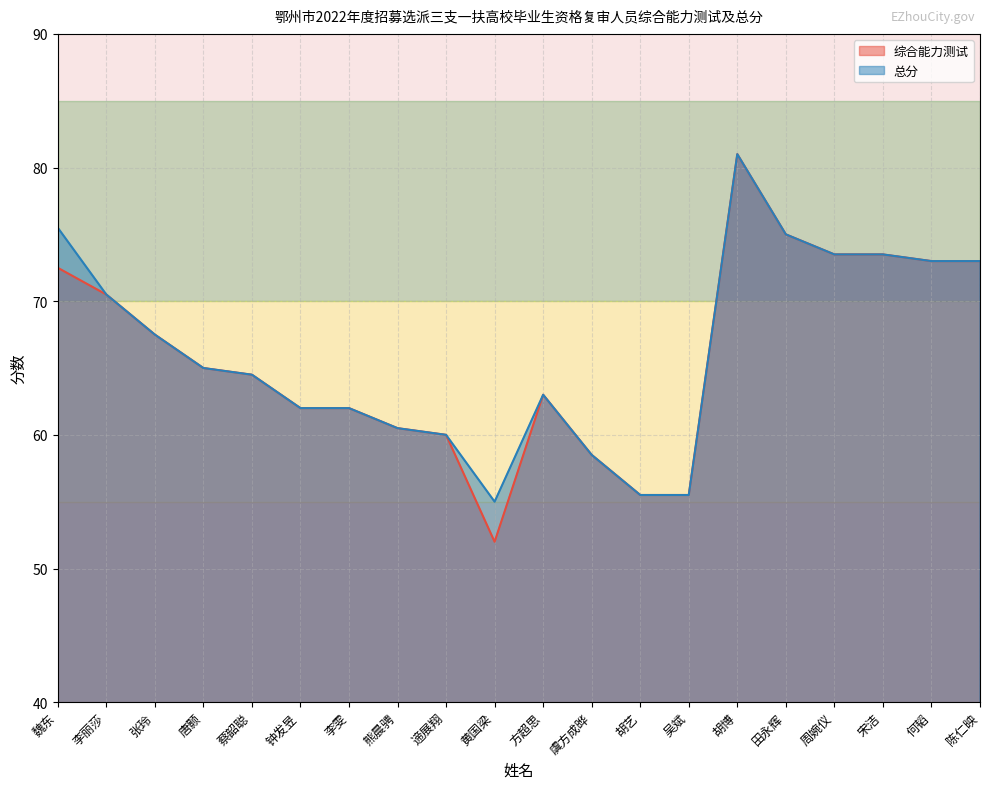

Is it true that 总分 equals 74.7 at 黄国梁?

False